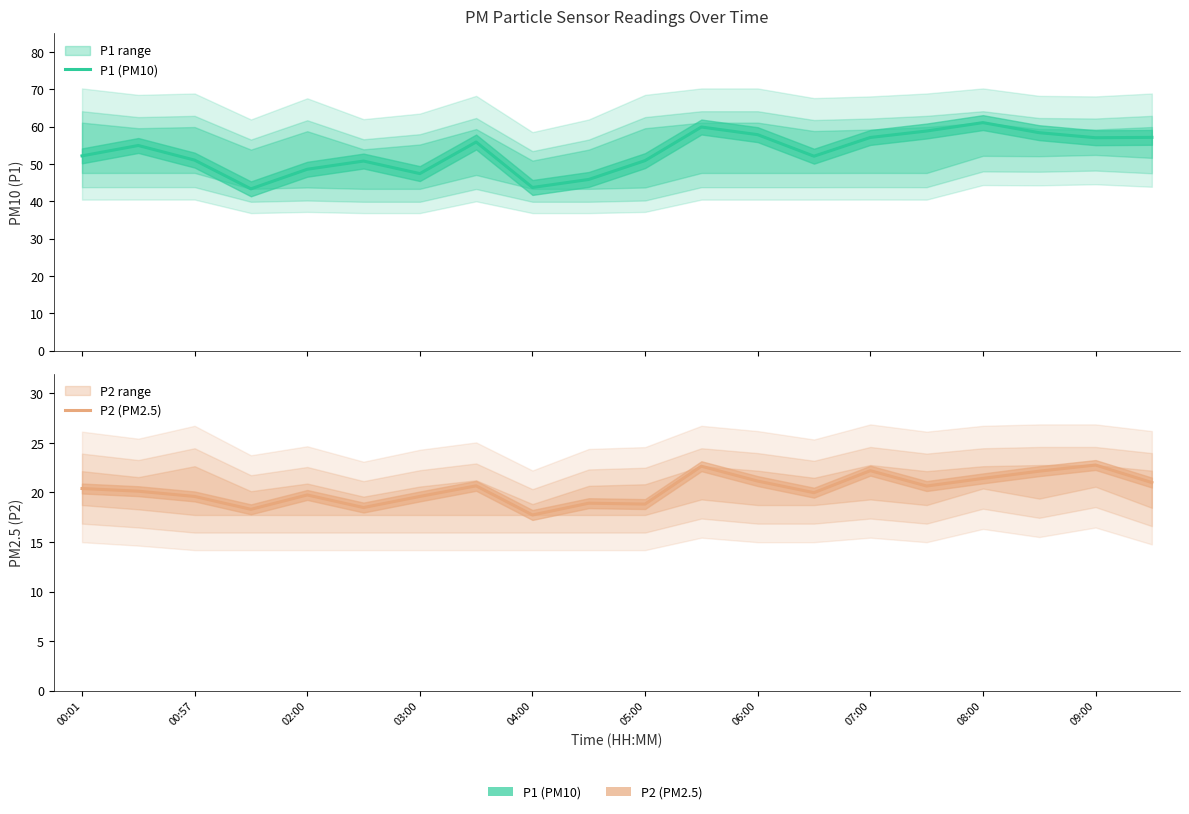

In P2 (PM2.5), how many points are lower than both neighbors (excluding endpoints)?

6